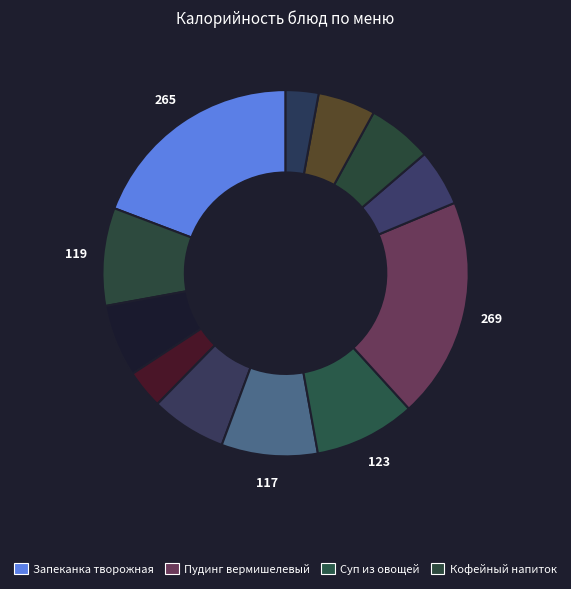

Is there any slice that represents more than half of the pie?

No